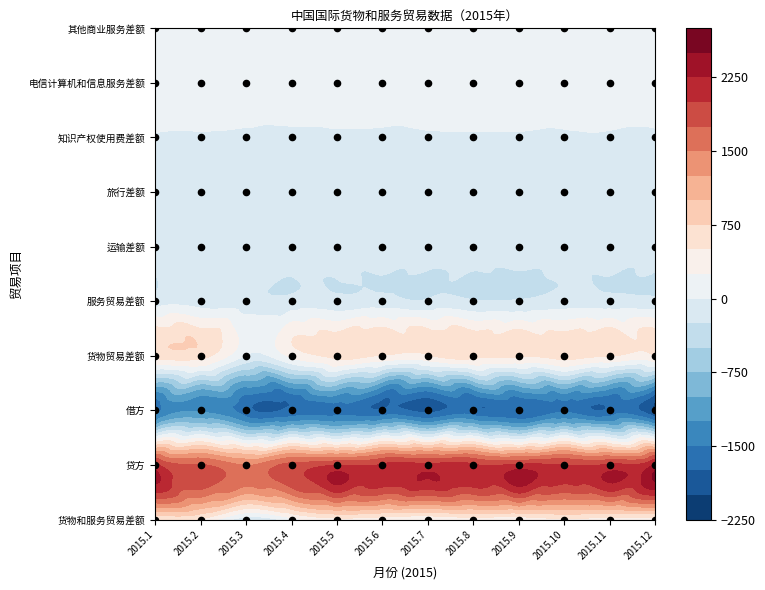

What is the maximum value for 电信计算机和信息服务差额?

16.4